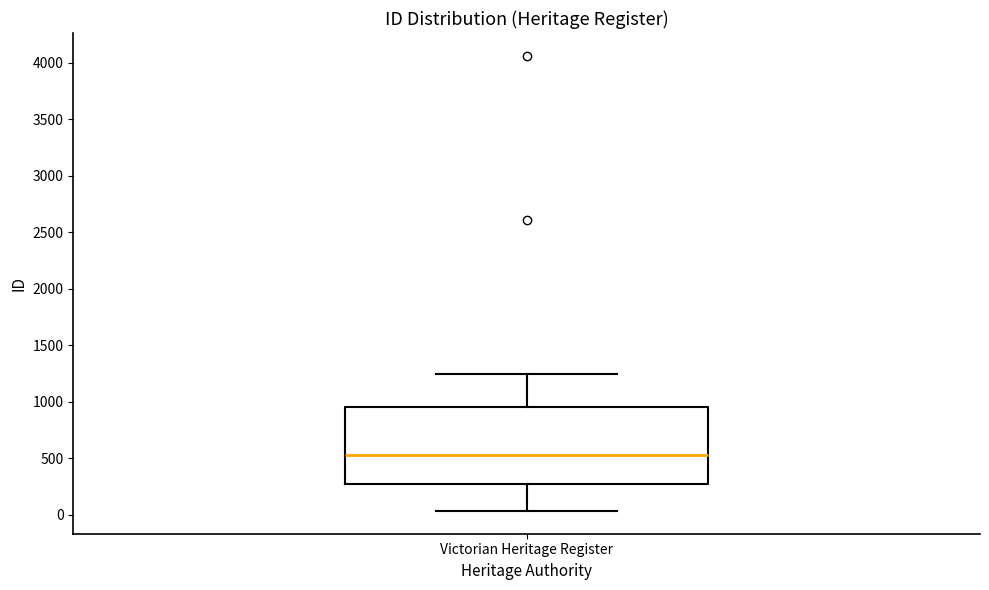

Transcribe this box plot: give where the median line is, the range the box spans, and where the two whiskers end, as read against the y-axis. The values are not printed on the chart, so give them approximately, as read against the axis.

median 550, box 250 to 950, whiskers 50 to 1250